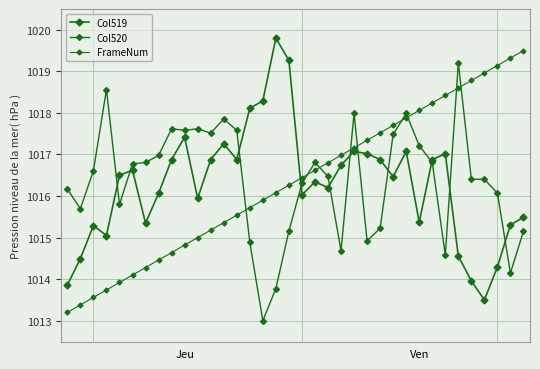

How many data points does each series have?

36